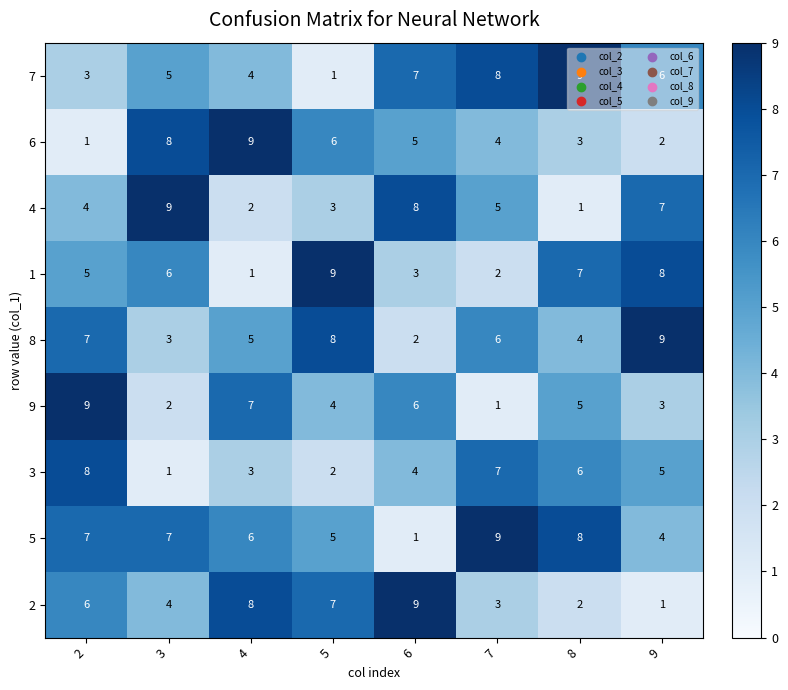

At which label is 7 closest to 5?

3